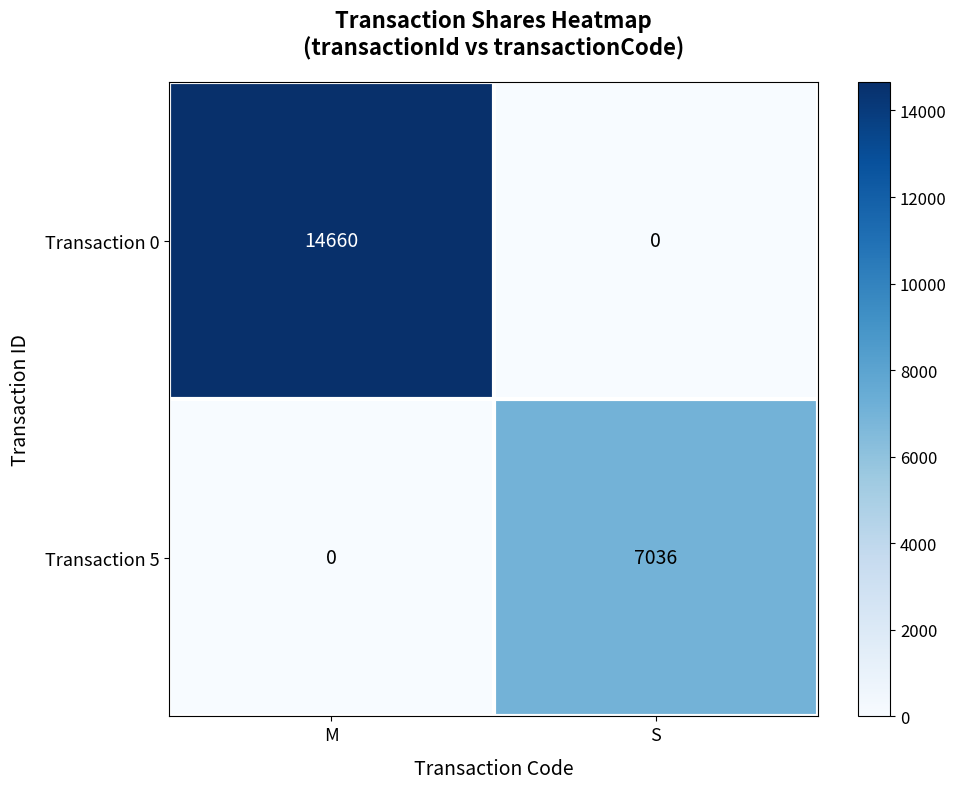

Reading right to left, extract all data points from this chart.

Transaction 0: 0	14660
Transaction 5: 7036	0